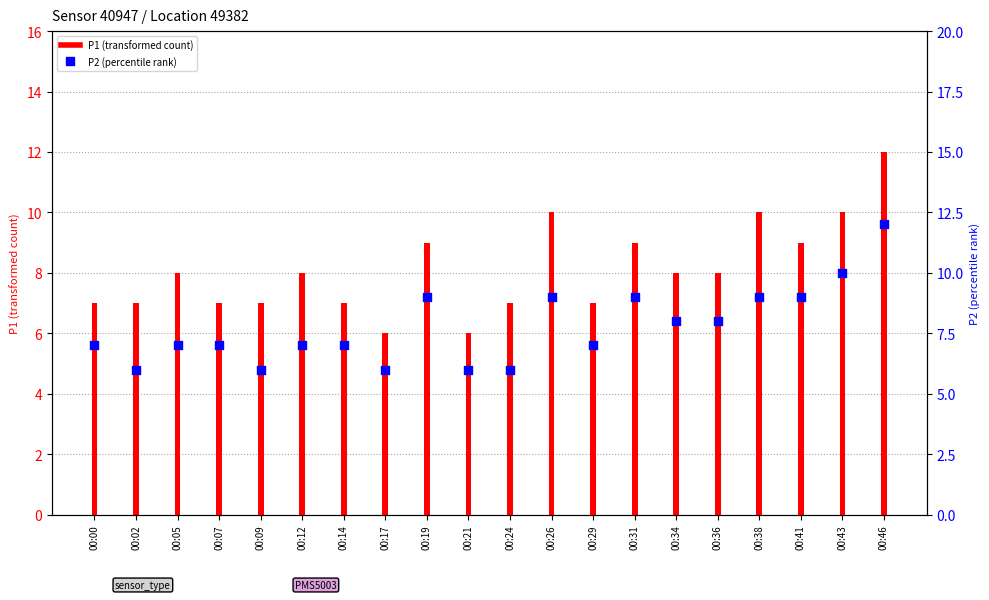

At which category is the sum across all series the highest?

00:46